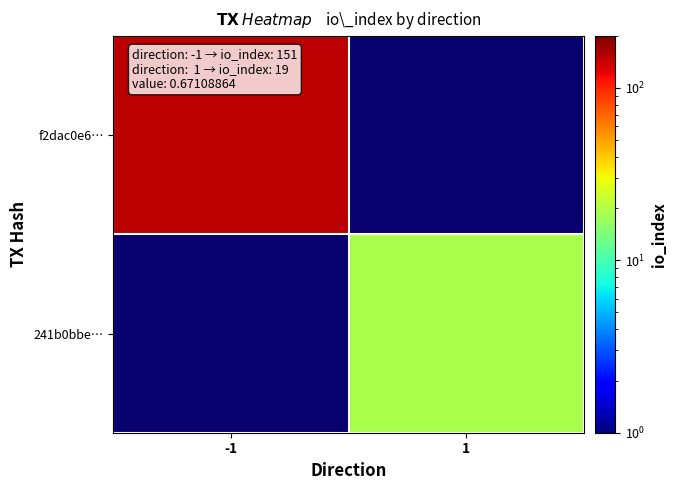

At which label does f2dac0e6… reach its peak?

-1